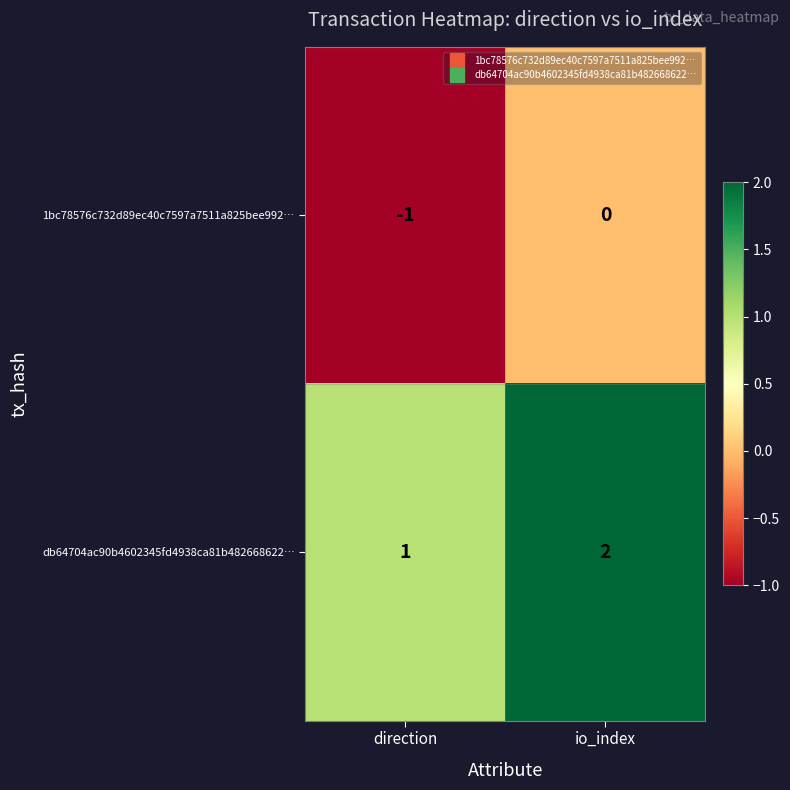

What is the greatest value displayed?

2